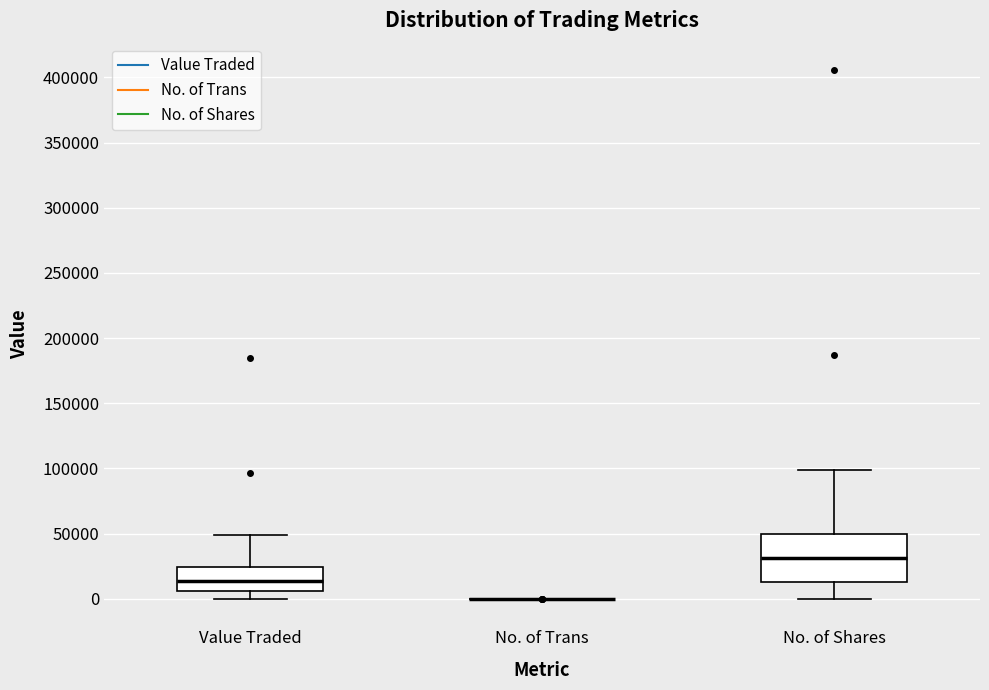

Reading left to right, read every box against the y-axis: the position of its median line, the range the box covers, and the ends of its whiskers. The values are not printed on the chart, so give them approximately, as read against the axis.

Value Traded: median 15000, box 5000 to 25000, whiskers 0 to 50000
No. of Trans: box collapsed to a line at 0, whiskers 0 to 0
No. of Shares: median 30000, box 15000 to 50000, whiskers 0 to 100000